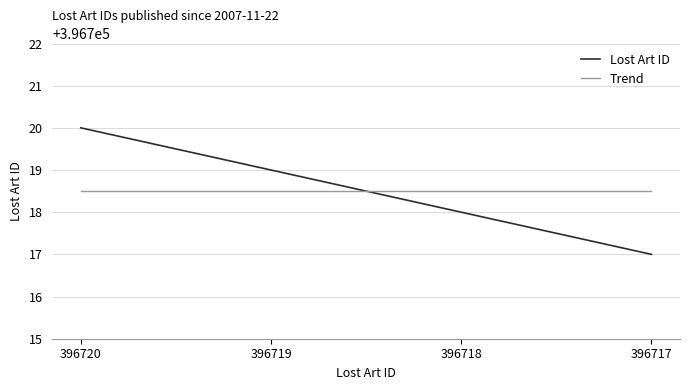

Where does the Lost Art ID series first go above 396719?

396720